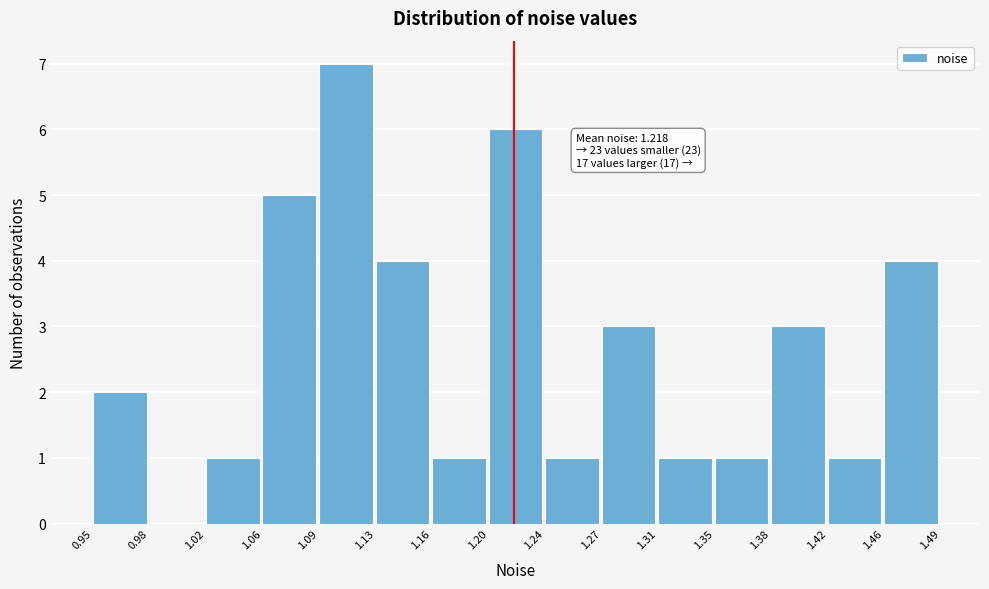

Which range on the x-axis has the tallest bar?

1.09 to 1.13